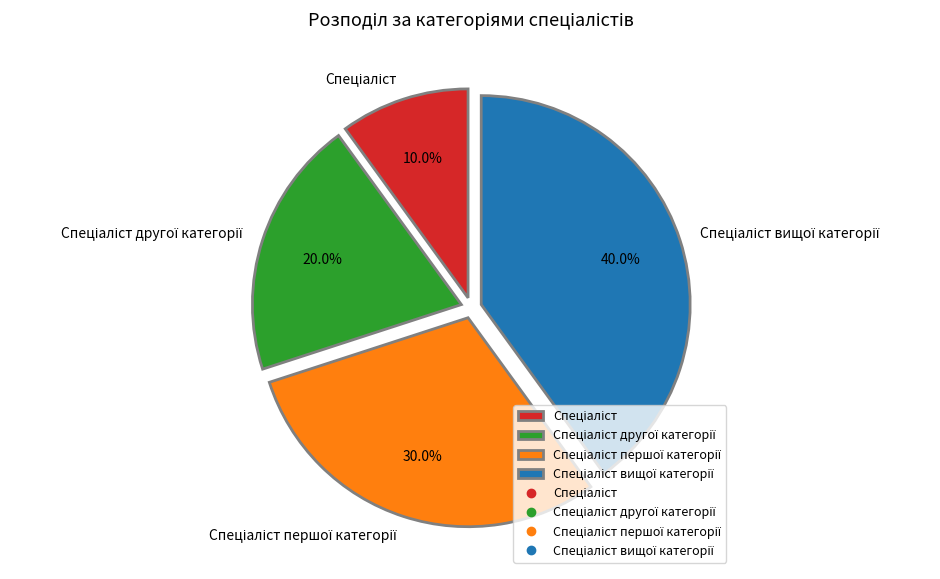

Is there any slice that represents more than half of the pie?

No